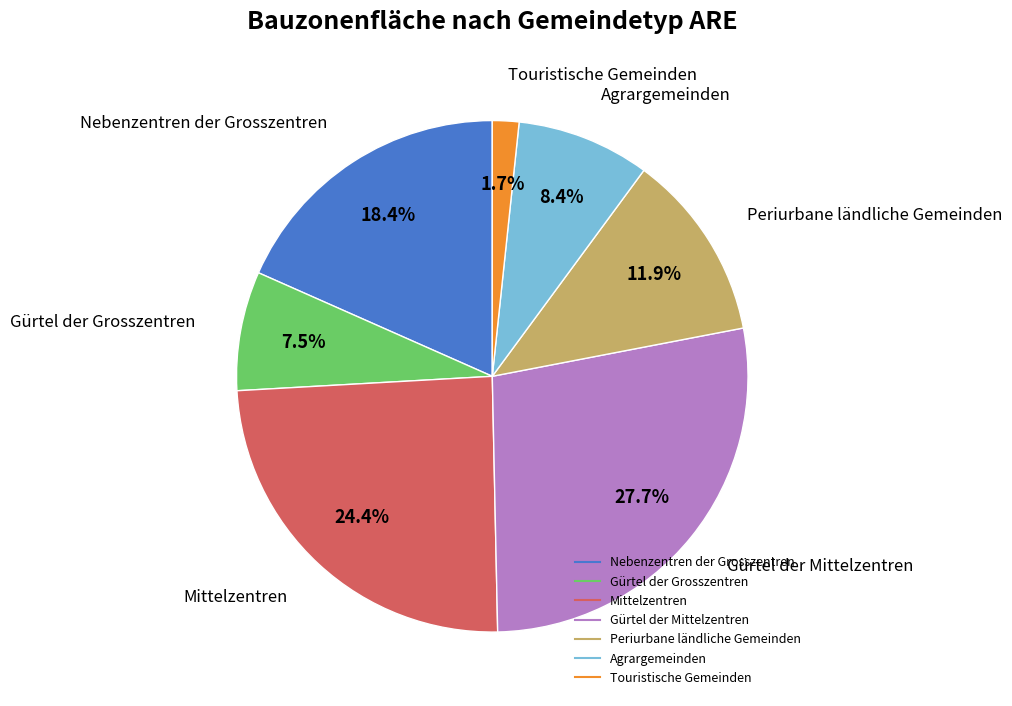

Does any single category account for the majority?

No